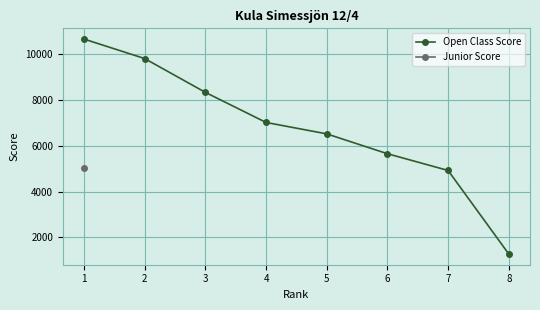

What value does the data have at 7?

4920